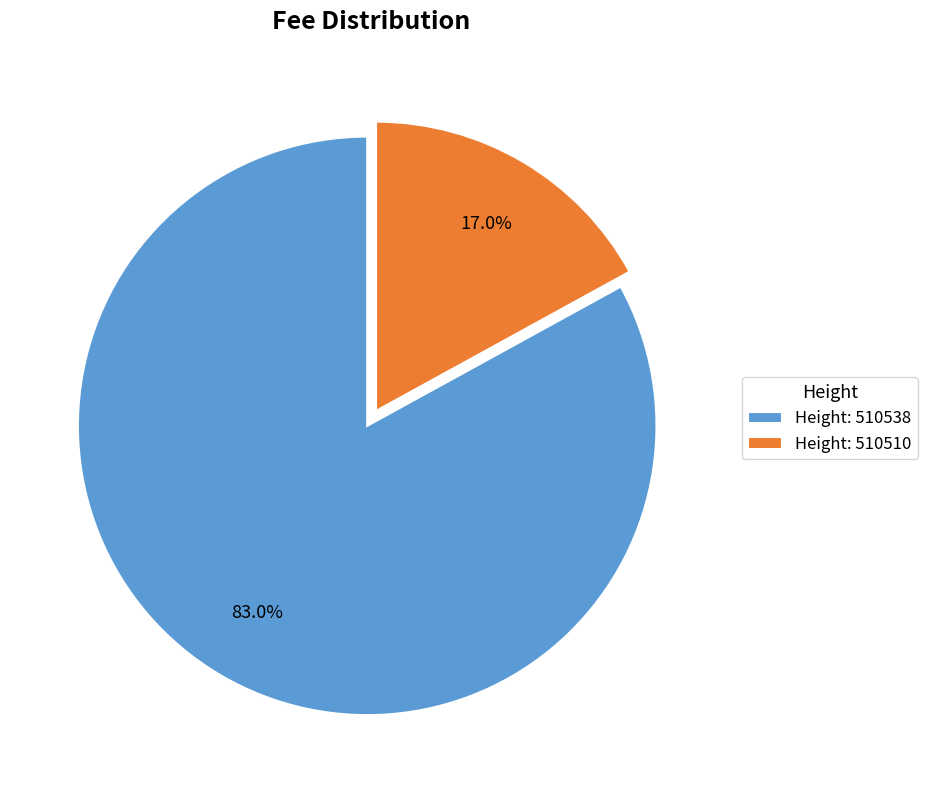

Which slice is the largest?

Height: 510538